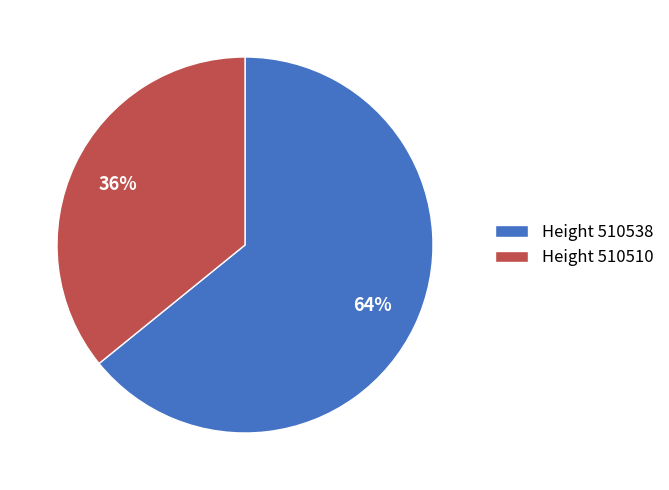

To the nearest percent, what is the difference between the largest and smallest slice percentages?

28%